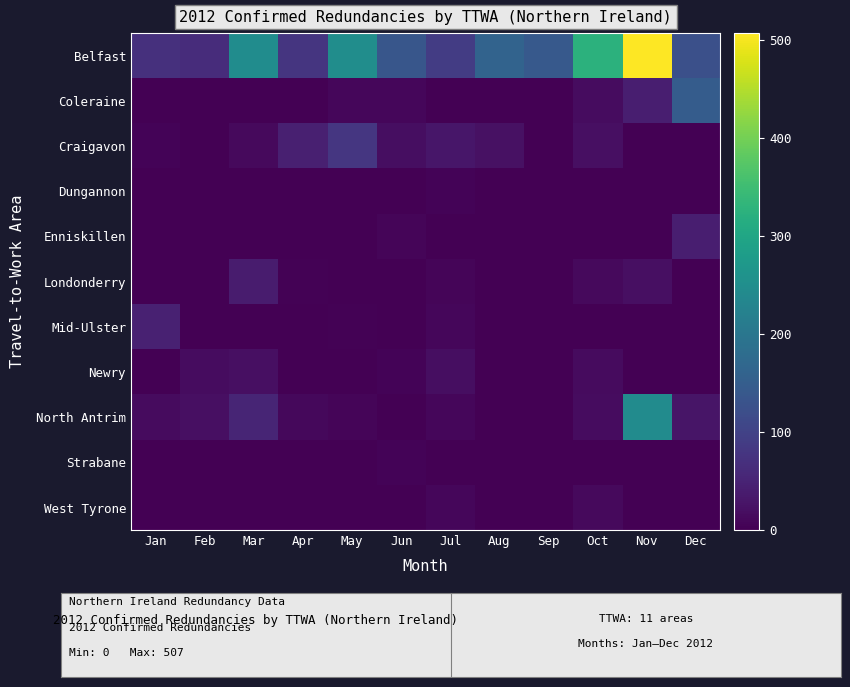

Rank the series at Feb from lowest to highest value.

Coleraine, Craigavon, Dungannon, Enniskillen, Londonderry, Mid-Ulster, Strabane, West Tyrone, Newry, North Antrim, Belfast